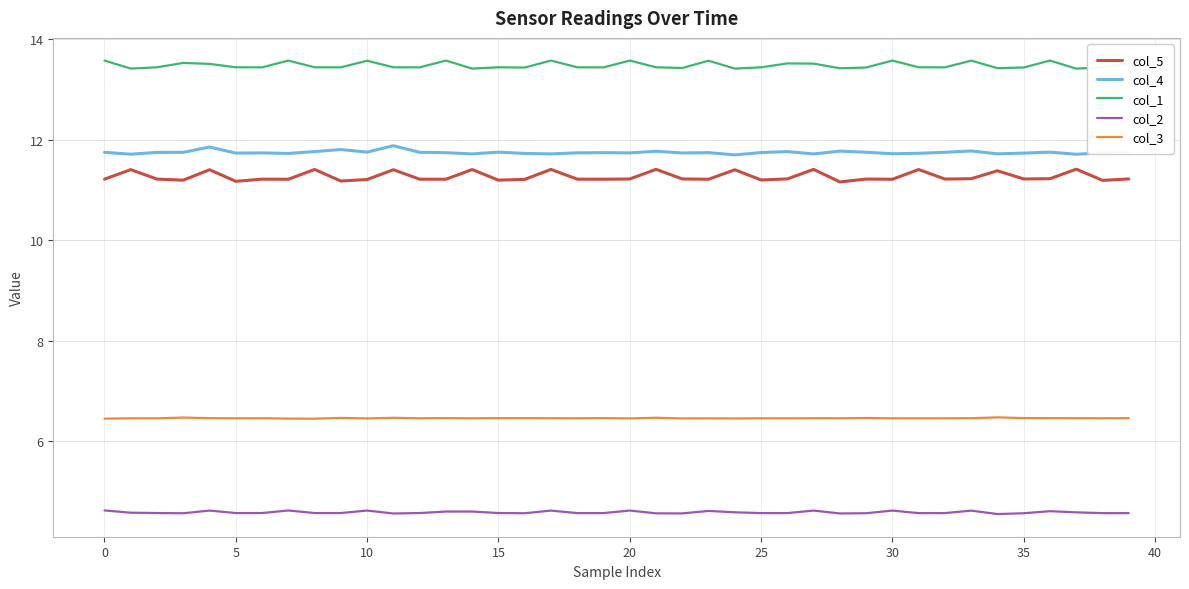

True or false: col_5 and col_1 cross at least once.

False